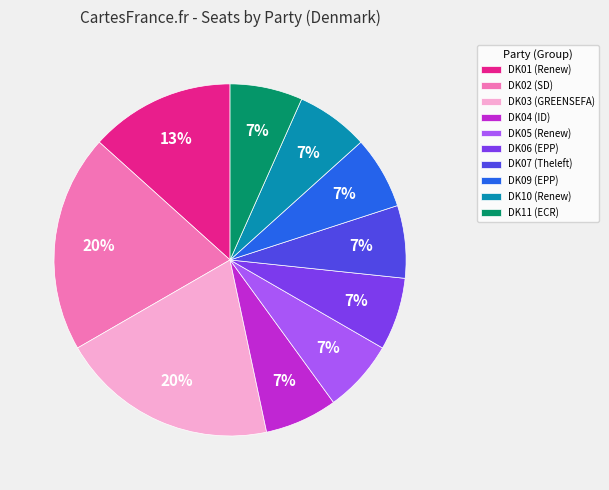

Is it true that DK10 is 14% of the pie?

False